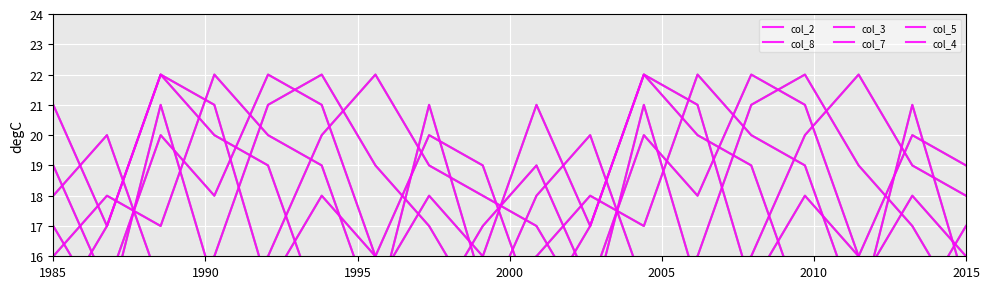

How many intersections are there between col_8 and col_3?

7